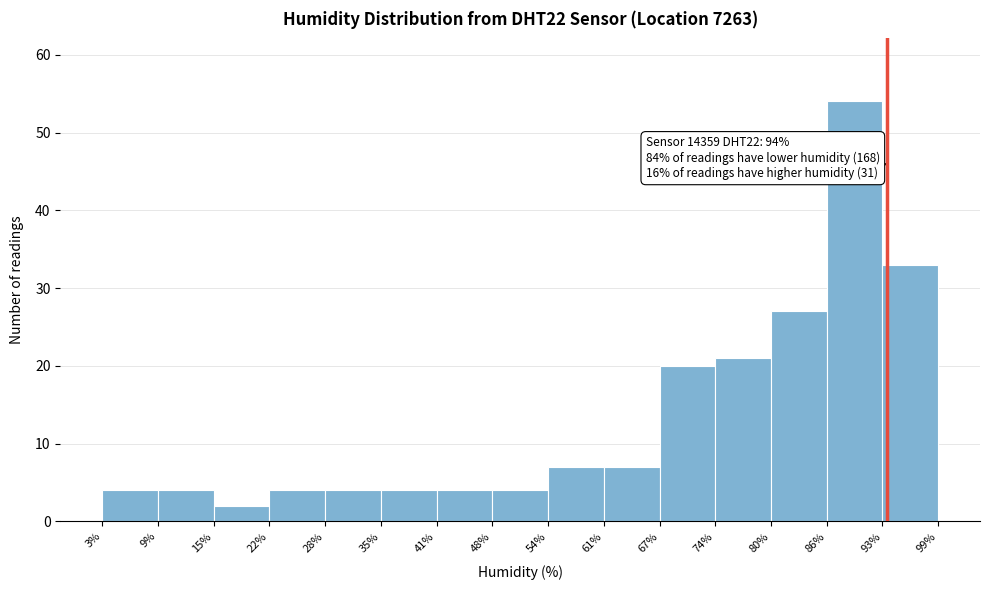

Which range on the x-axis has the tallest bar?

86% to 93%